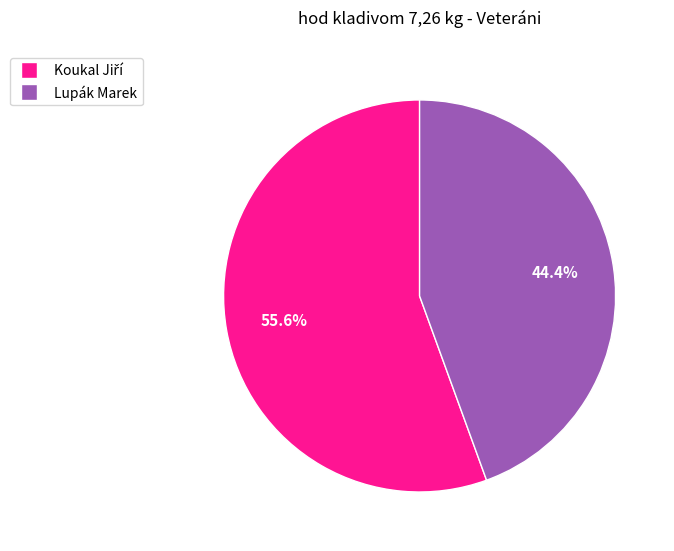

Does Lupák Marek represent more than half of the total?

No